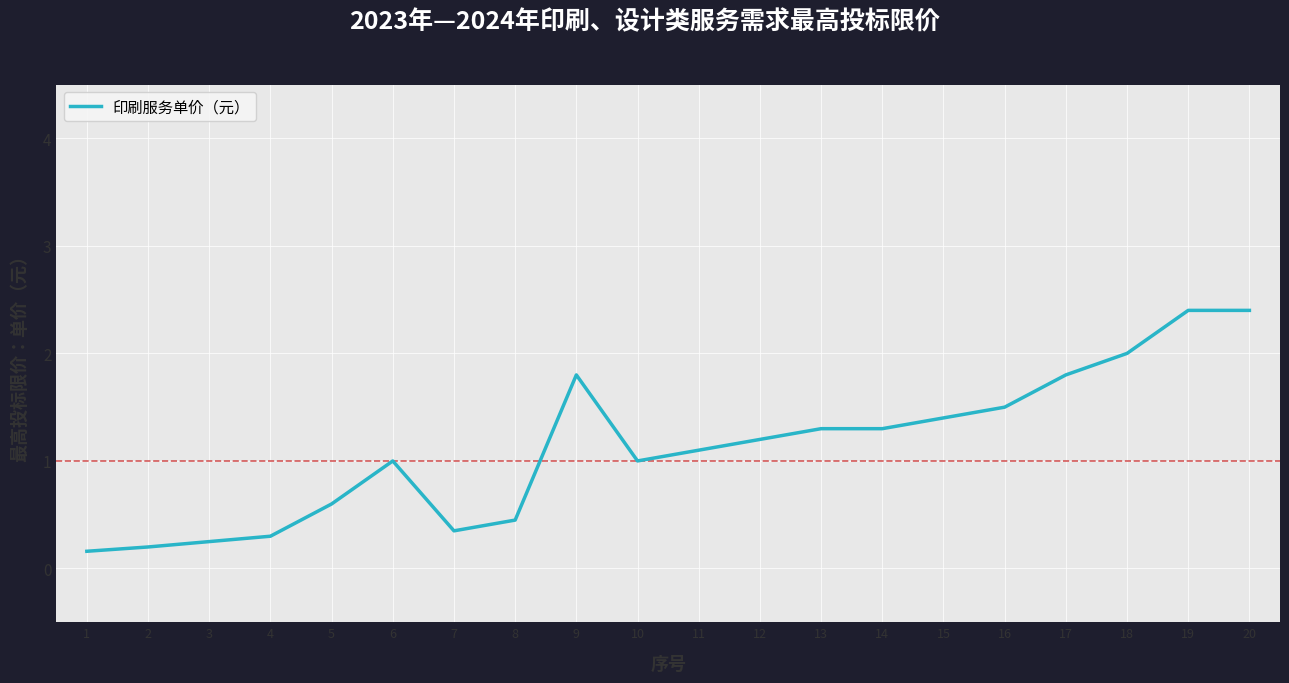

What is the difference between the maximum and minimum values?

2.2